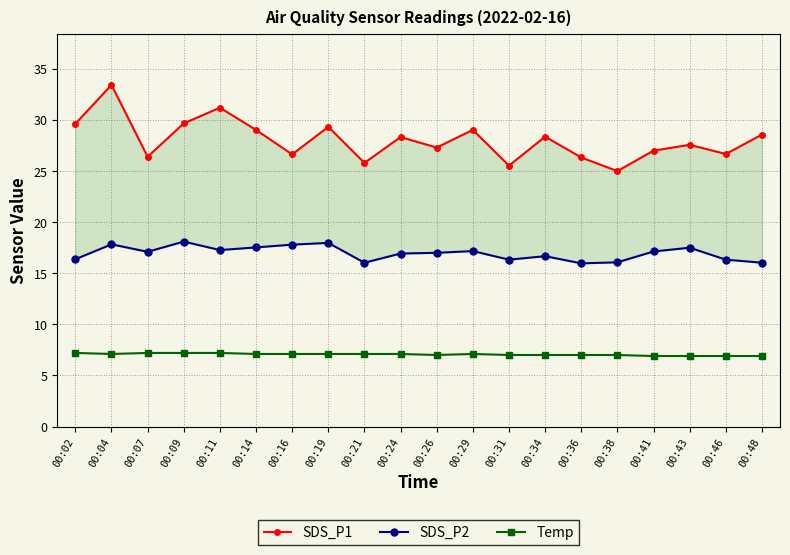

Rank the series by their maximum value, from lowest to highest.

Temp, SDS_P2, SDS_P1